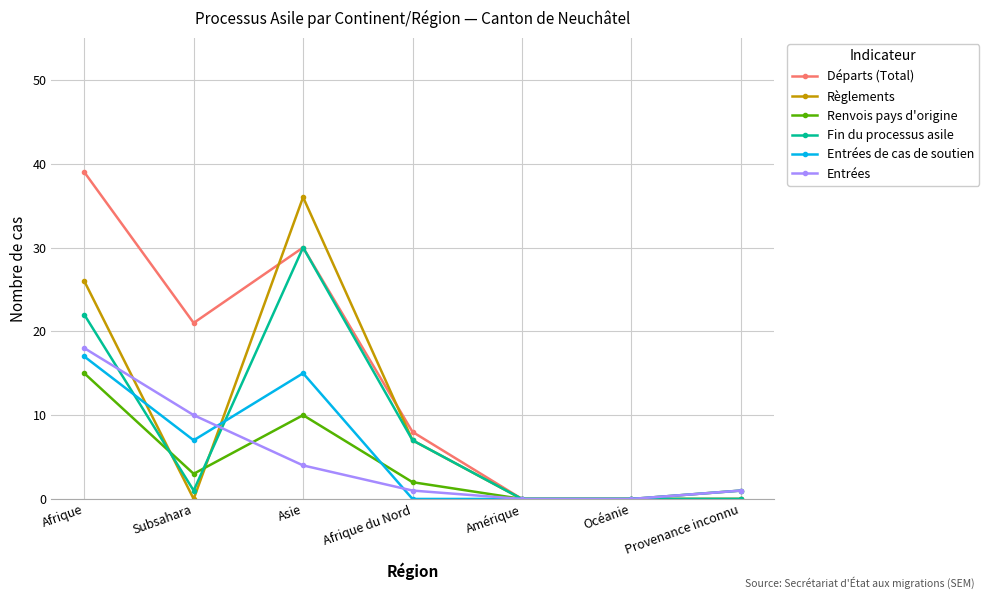

Reading right to left, transcribe all the data shown in this chart.

Départs (Total): 0	0	0	8	30	21	39
Règlements: 1	0	0	7	36	0	26
Renvois pays d'origine: 0	0	0	2	10	3	15
Fin du processus asile: 0	0	0	7	30	1	22
Entrées de cas de soutien: 1	0	0	0	15	7	17
Entrées: 1	0	0	1	4	10	18